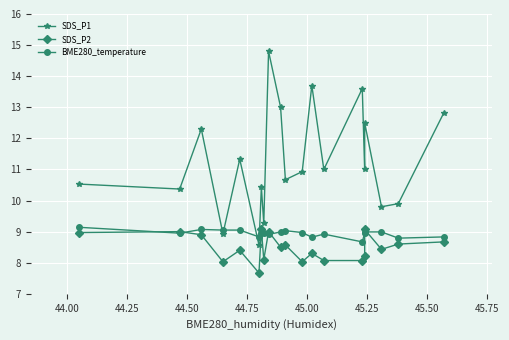

What is the smallest value displayed?

7.7